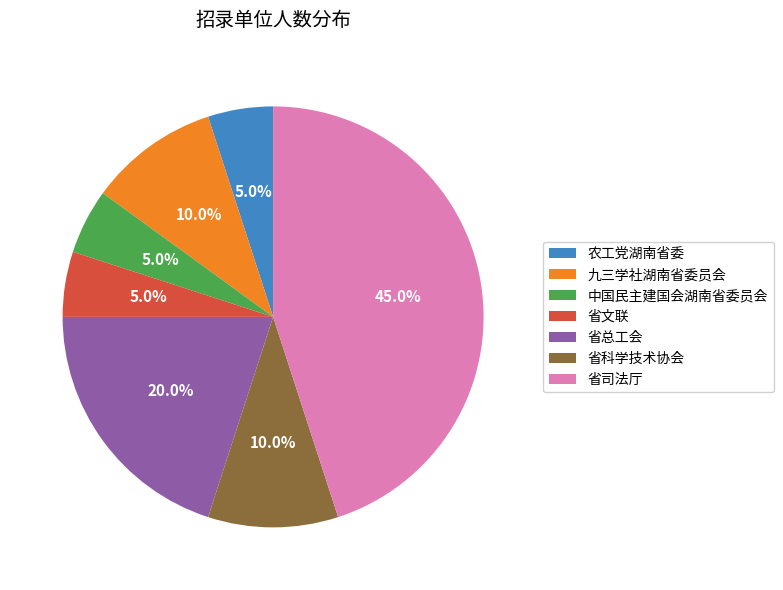

True or false: 中国民主建国会湖南省委员会 accounts for 1% of the total.

False